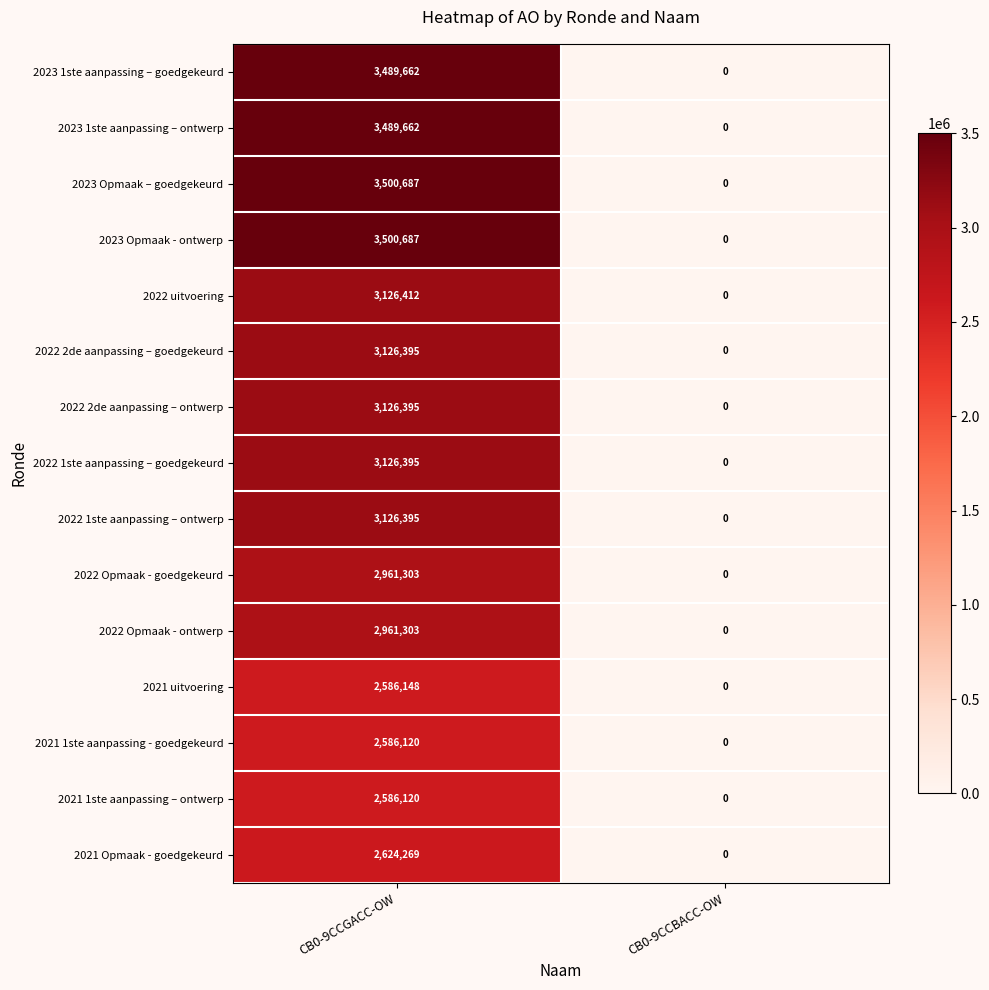

Reading left to right, what are all the values shown in this chart?

2023 1ste aanpassing – goedgekeurd: 3489662	0
2023 1ste aanpassing – ontwerp: 3489662	0
2023 Opmaak – goedgekeurd: 3500687	0
2023 Opmaak - ontwerp: 3500687	0
2022 uitvoering: 3126412	0
2022 2de aanpassing – goedgekeurd: 3126395	0
2022 2de aanpassing – ontwerp: 3126395	0
2022 1ste aanpassing – goedgekeurd: 3126395	0
2022 1ste aanpassing – ontwerp: 3126395	0
2022 Opmaak - goedgekeurd: 2961303	0
2022 Opmaak - ontwerp: 2961303	0
2021 uitvoering: 2586148	0
2021 1ste aanpassing - goedgekeurd: 2586120	0
2021 1ste aanpassing – ontwerp: 2586120	0
2021 Opmaak - goedgekeurd: 2624269	0